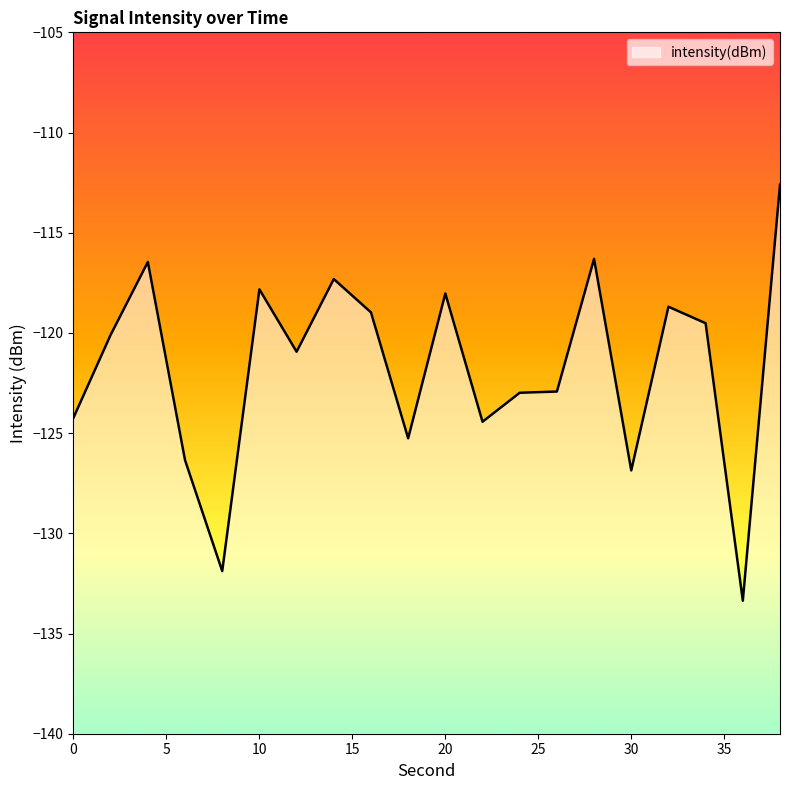

List the labels in order of value, smallest first.

36, 8, 30, 6, 18, 22, 0, 24, 26, 12, 2, 34, 16, 32, 20, 10, 14, 4, 28, 38